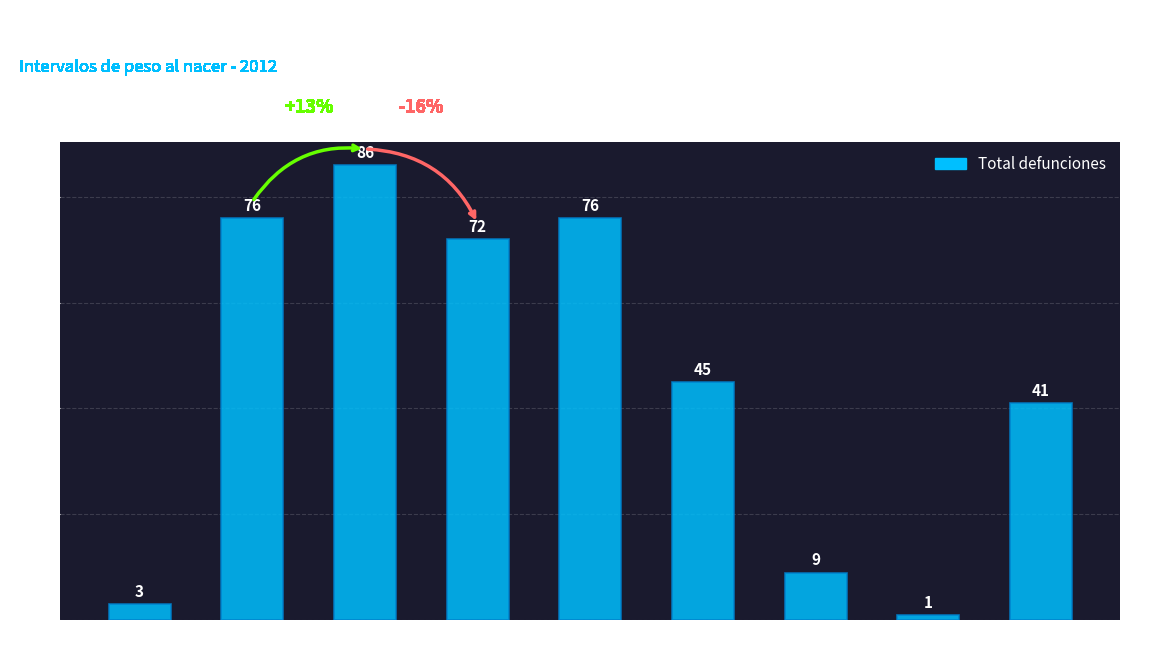

What is the difference between the values at 30-34 and Menor de 15?

73